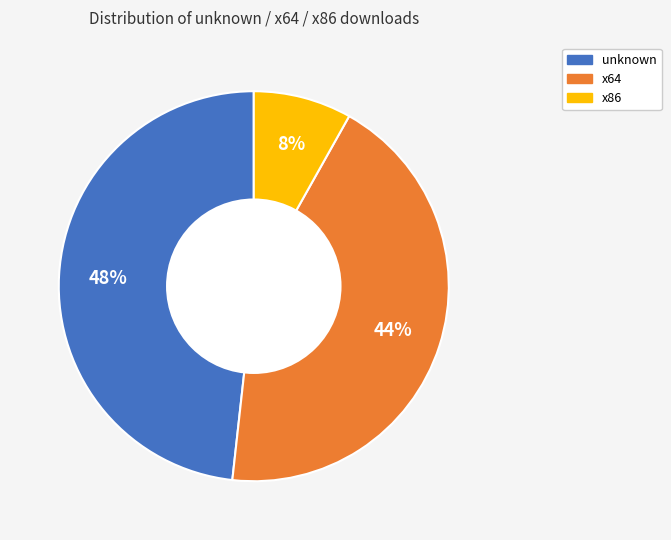

Does any single category account for the majority?

No